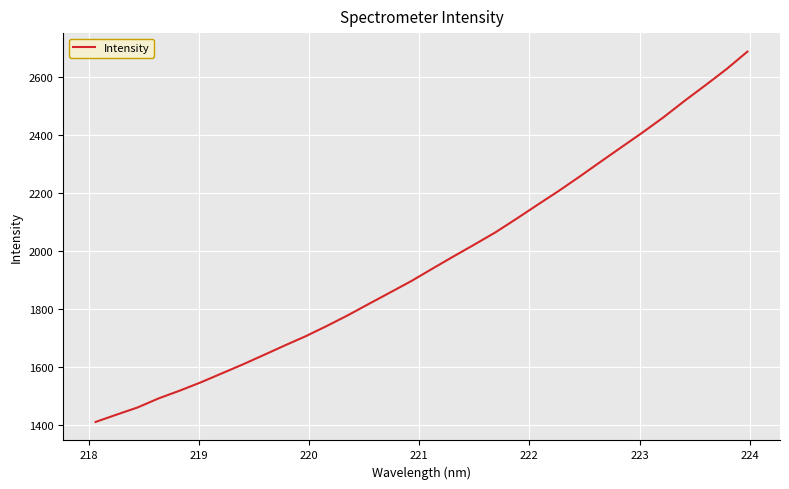

What is the minimum value shown in the chart?

1411.6